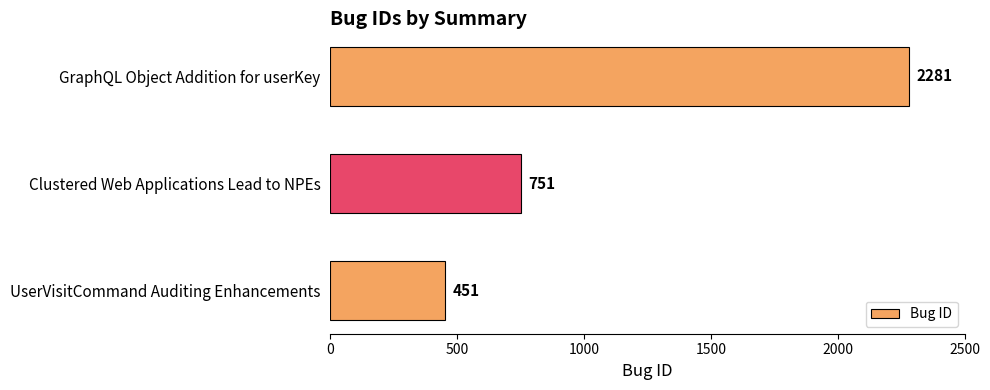

What is the sum of the values at Clustered Web Applications Lead to NPEs and GraphQL Object Addition for userKey?

3032